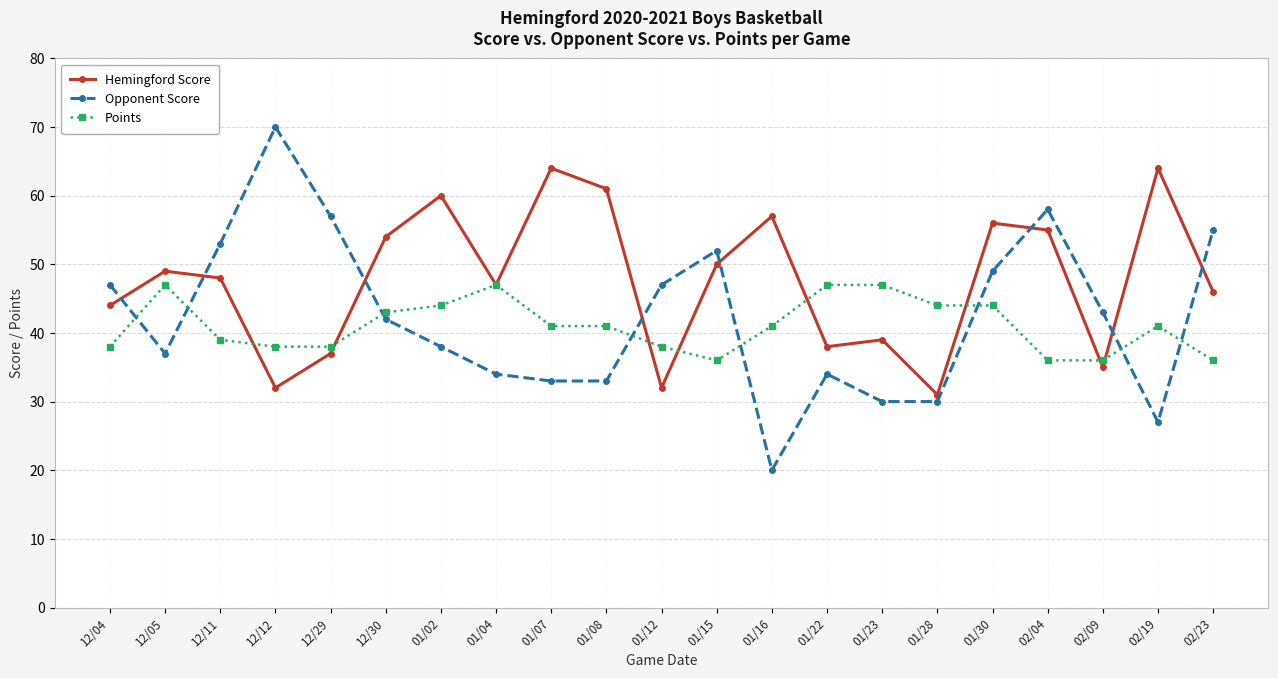

How many series are shown in this chart?

3